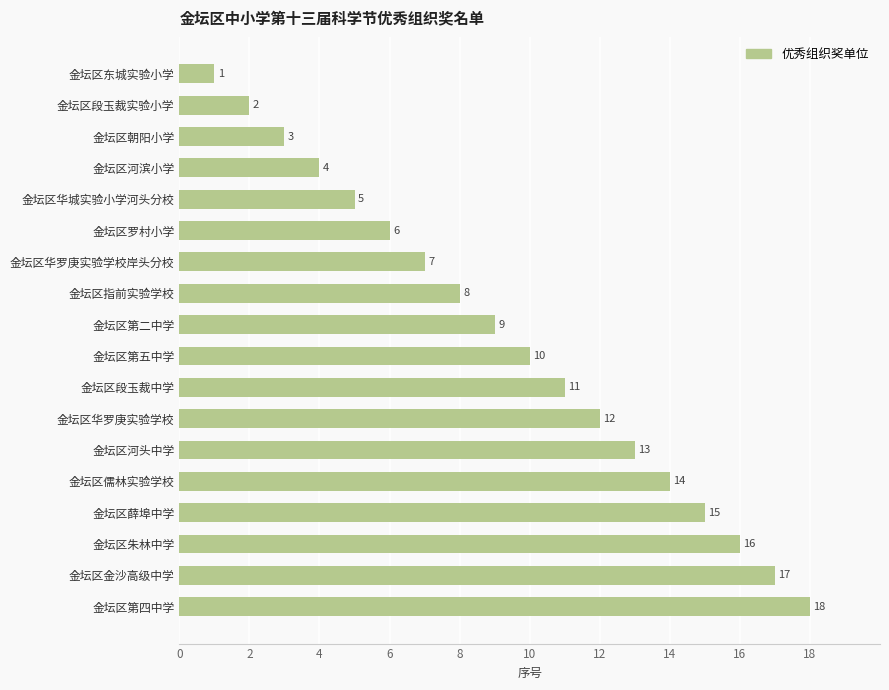

Is it true that the value at 金坛区第五中学 is 10?

True